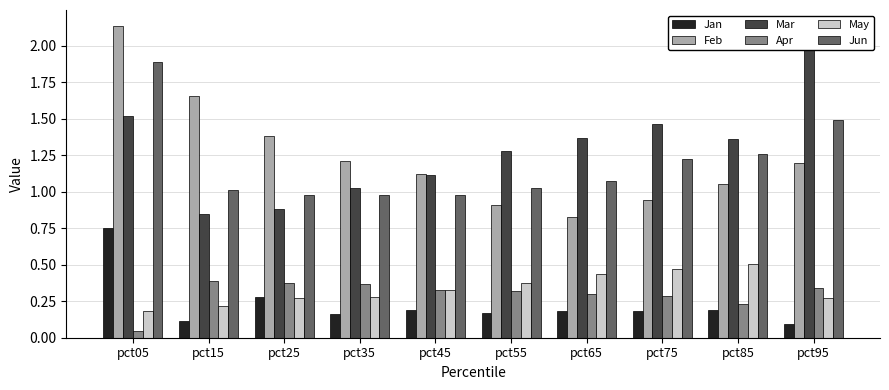

What is the approximate value of Apr at pct55?

0.3